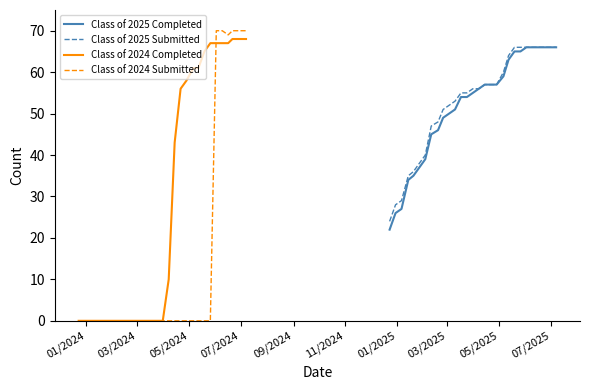

Reading left to right, transcribe all the data shown in this chart.

Class of 2025 Completed: 22	26	27	34	35	37	39	45	46	49	50	51	54	54	55	56	57	57	57	59	63	65	65	66	66	66	66	66	66
Class of 2025 Submitted: 24	28	29	35	36	38	40	47	48	51	52	53	55	55	56	56	57	57	57	60	64	66	66	66	66	66	66	66	66
Class of 2024 Completed: 0	0	0	0	0	0	0	0	0	0	0	0	0	0	0	10	43	56	58	61	61	65	67	67	67	67	68	68	68
Class of 2024 Submitted: 0	0	0	0	0	0	0	0	0	0	0	0	0	0	0	0	0	0	0	0	0	0	0	70	70	69	70	70	70